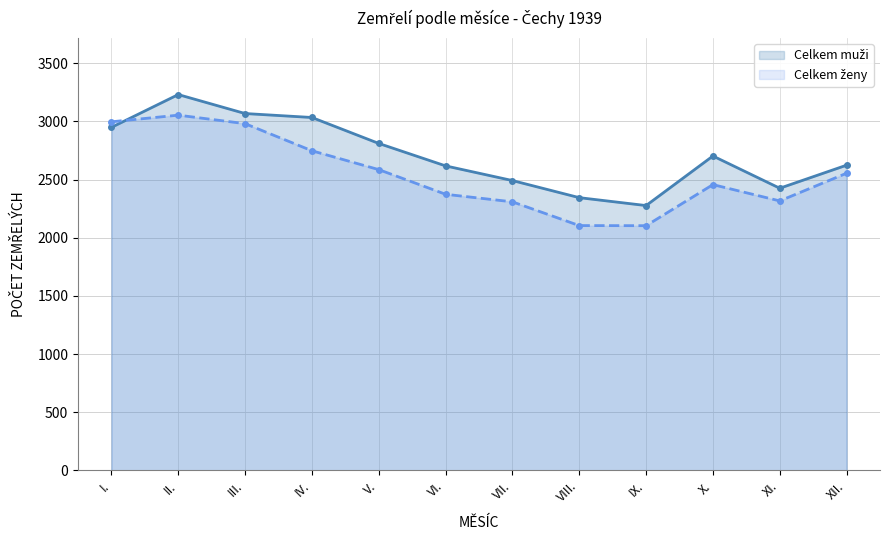

How many distinct data groups are displayed?

2